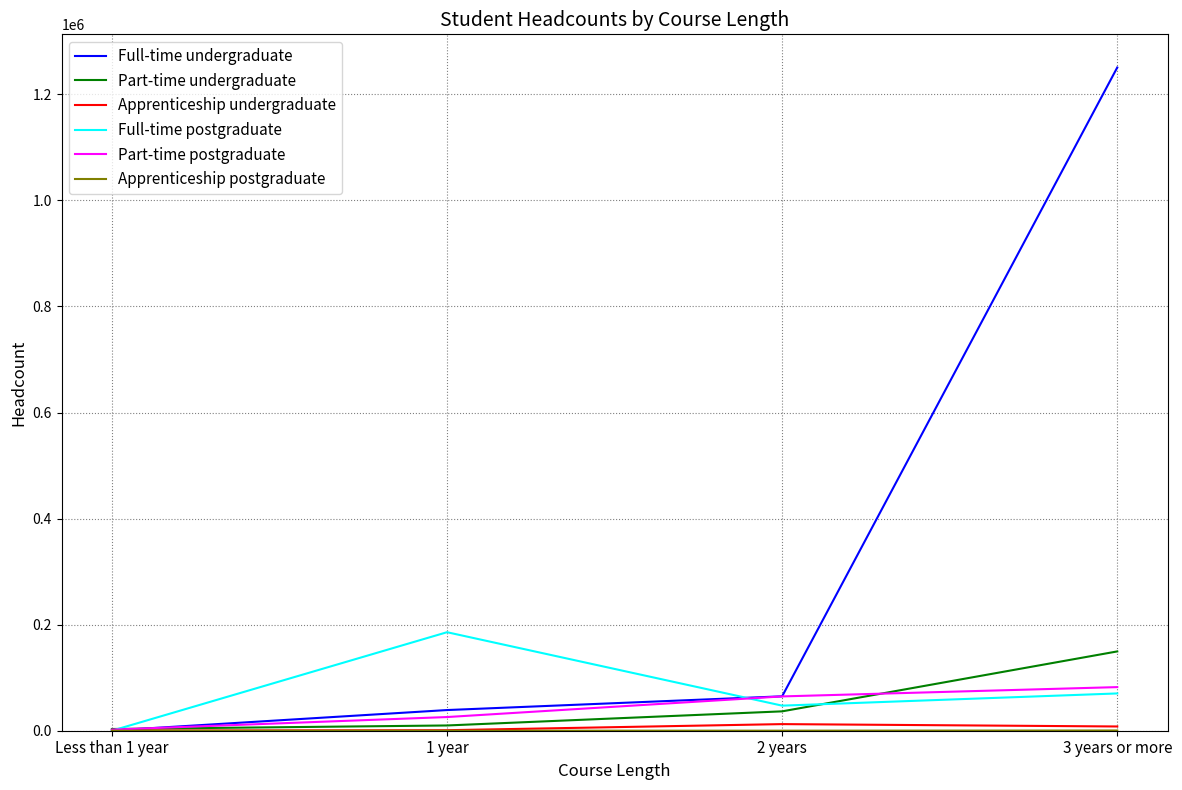

Which series has the widest spread of values?

Full-time undergraduate